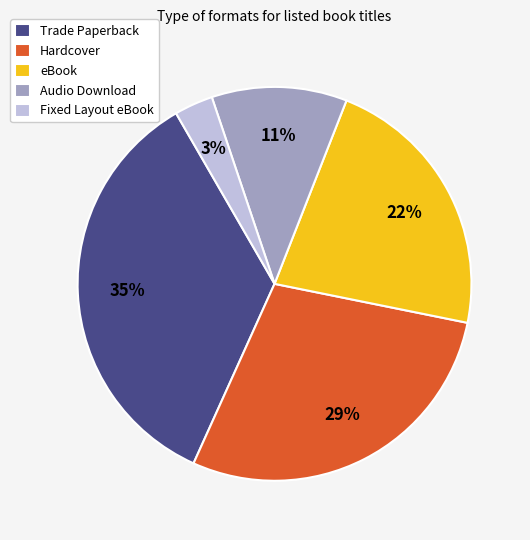

To the nearest percent, what is the average slice percentage?

20%